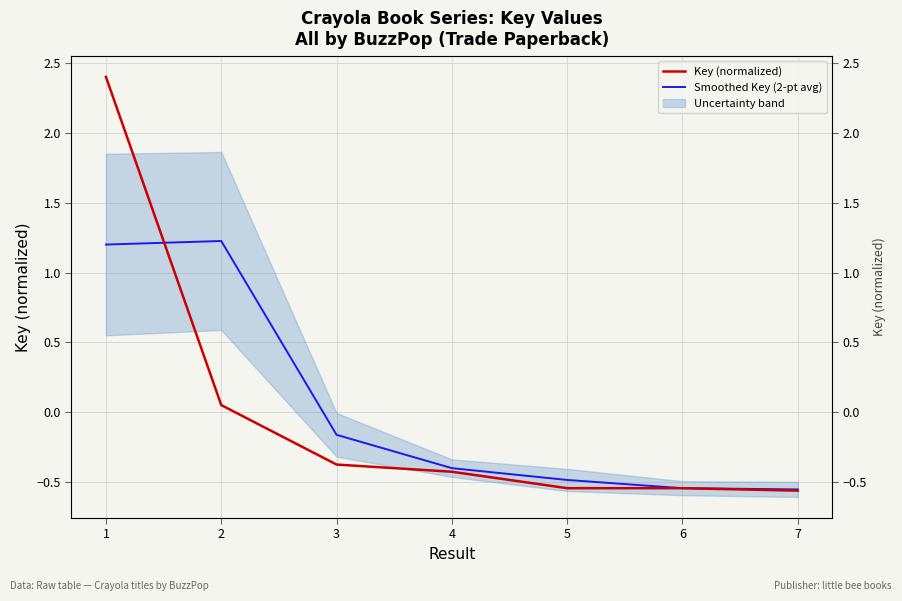

What is the value of the Smoothed Key (2-pt avg) point at the 7th from the left?

-0.6